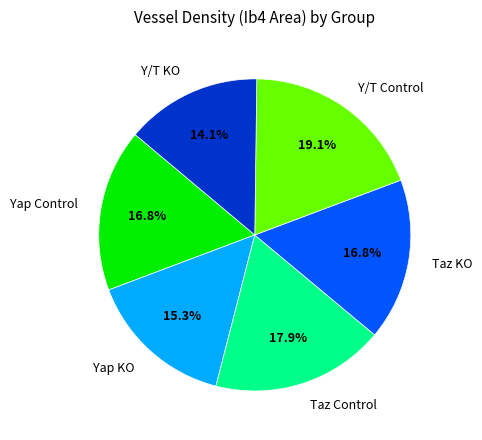

Between Y/T Control and Yap KO, which is larger?

Y/T Control